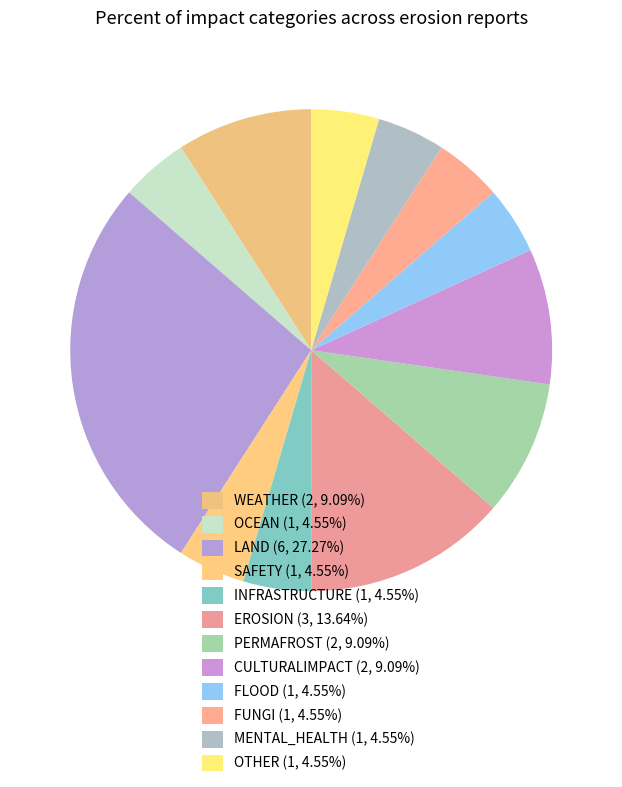

Count the number of slices in the pie.

12